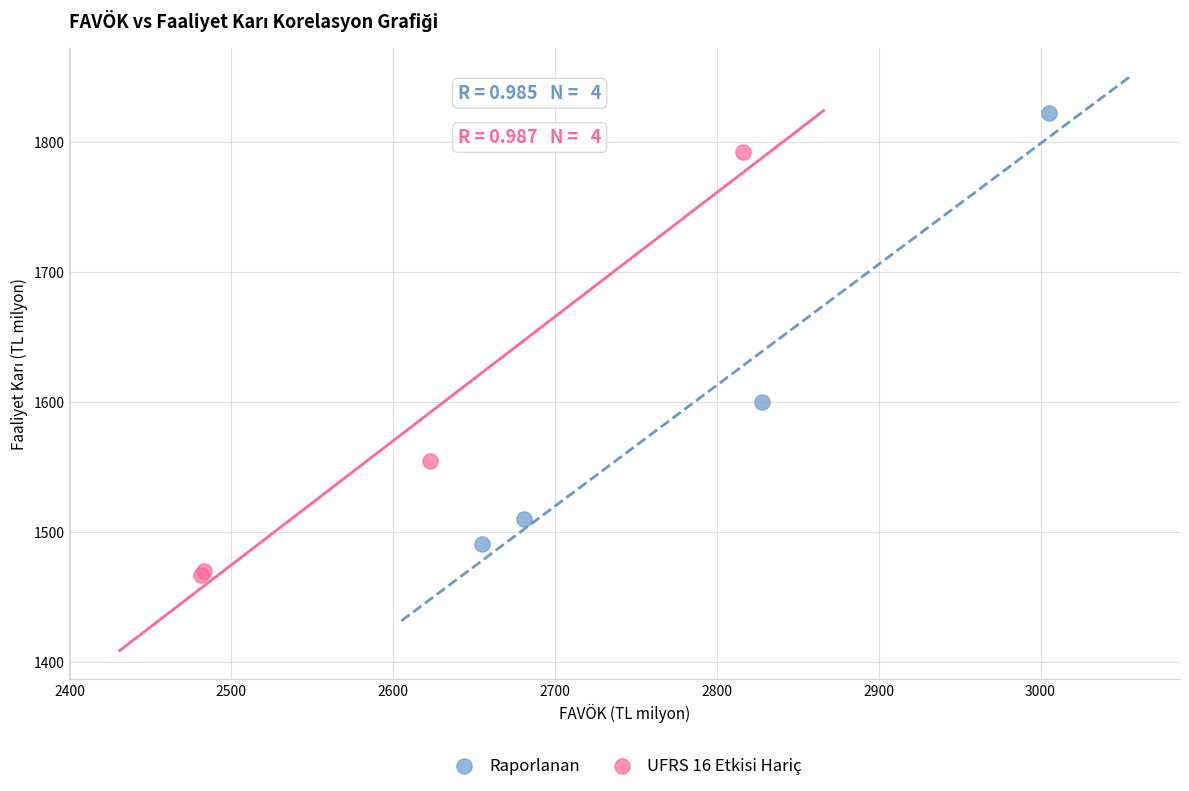

Which series contains the highest Y value?

Raporlanan